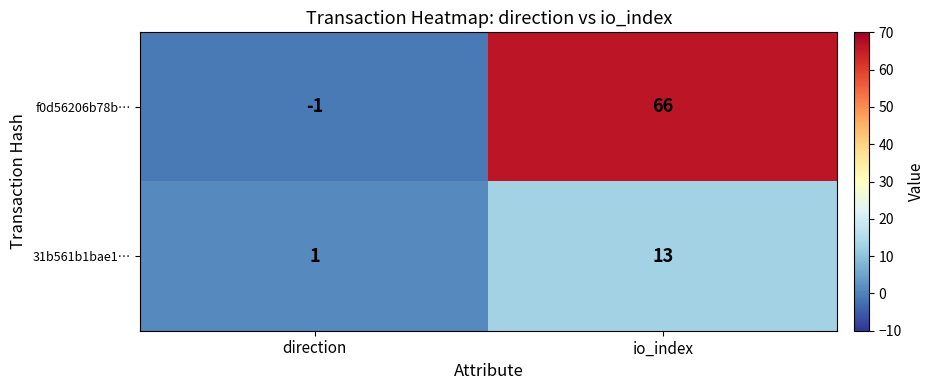

What is the difference between the maximum and minimum values in the 31b561b1bae1… series?

12